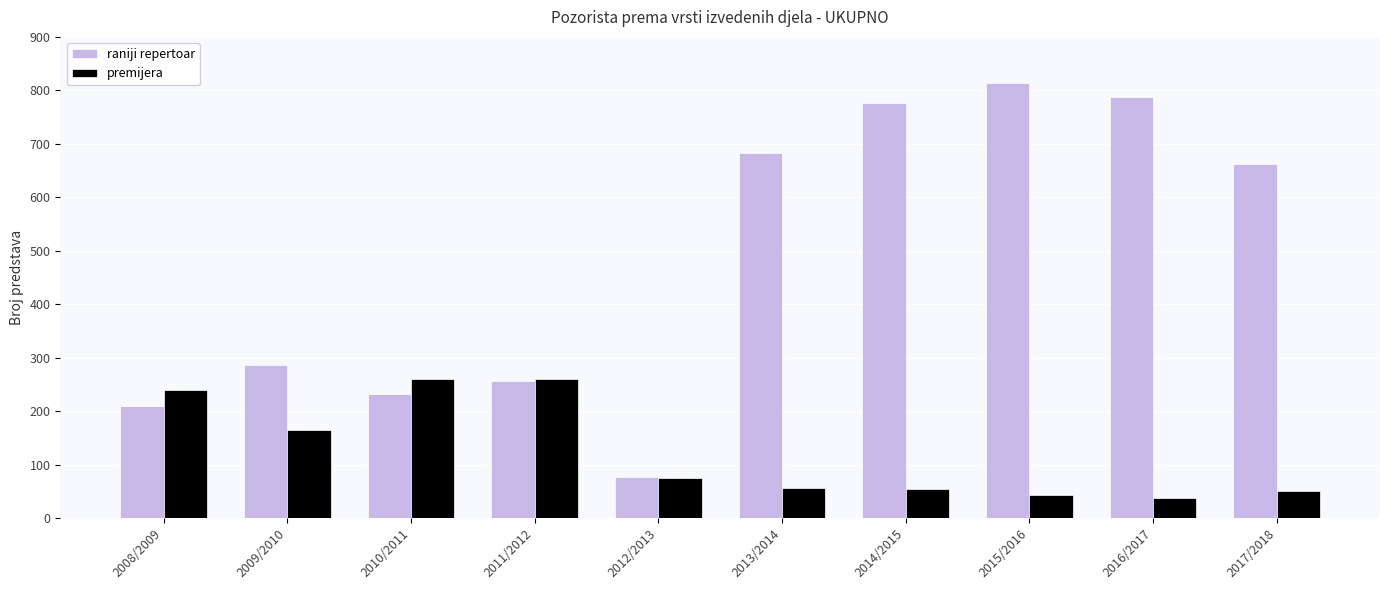

True or false: raniji repertoar has a value of 209 at 2008/2009.

True